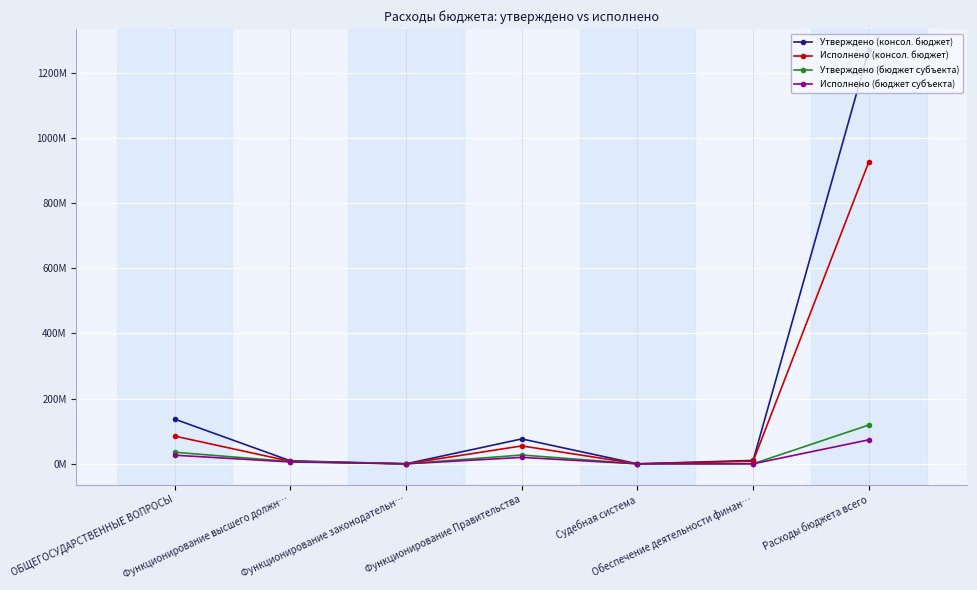

Which category has the lowest value in the Утверждено (консол. бюджет) series?

Судебная система